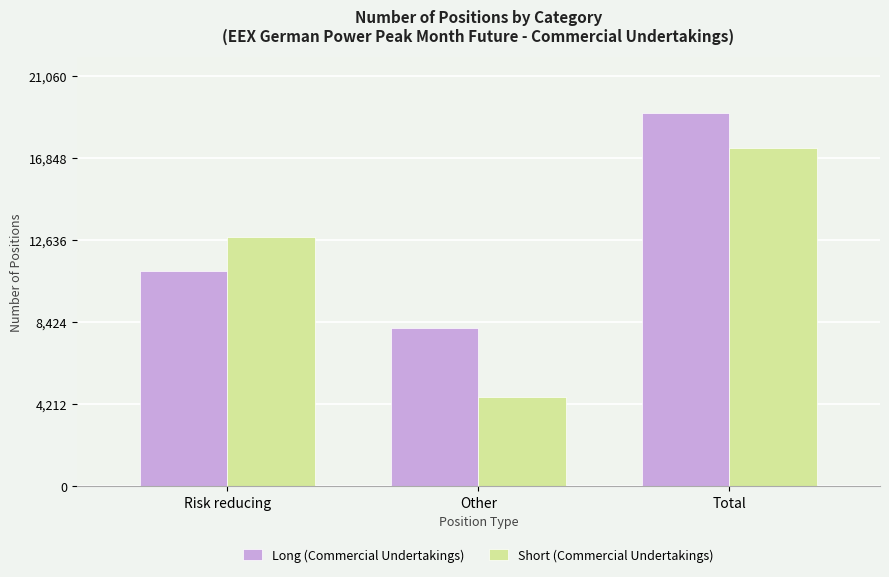

How many series are shown in this chart?

2